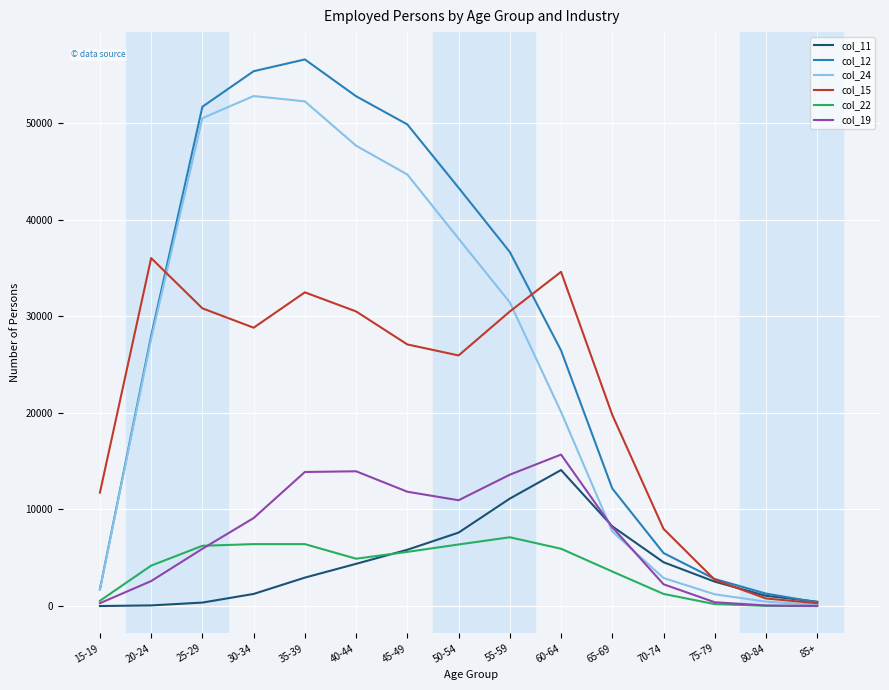

Which category has the highest value in the col_15 series?

20-24